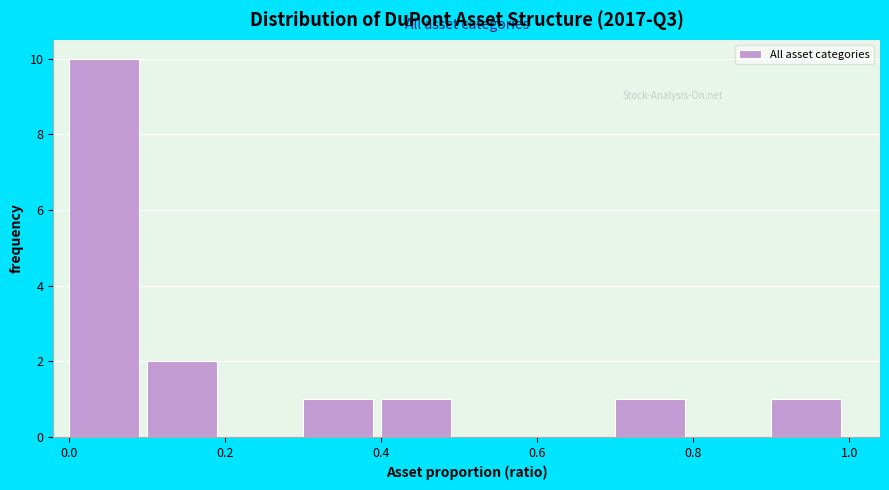

Over which range of the x-axis is the bar tallest?

0.0 to 0.1